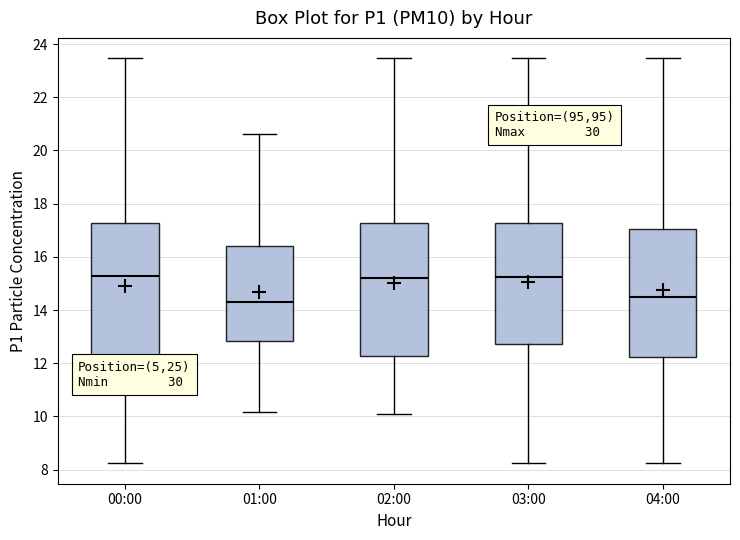

Reading left to right, transcribe this box plot: for each box, give where its median line is, the range the box spans, and where its two whiskers end, as read against the y-axis. The values are not printed on the chart, so give them approximately, as read against the axis.

00:00: median 15.2, box 12.2 to 17.2, whiskers 8.2 to 23.4
01:00: median 14.4, box 12.8 to 16.4, whiskers 10.2 to 20.6
02:00: median 15.2, box 12.2 to 17.2, whiskers 10.2 to 23.4
03:00: median 15.2, box 12.8 to 17.2, whiskers 8.2 to 23.4
04:00: median 14.4, box 12.2 to 17.0, whiskers 8.2 to 23.4